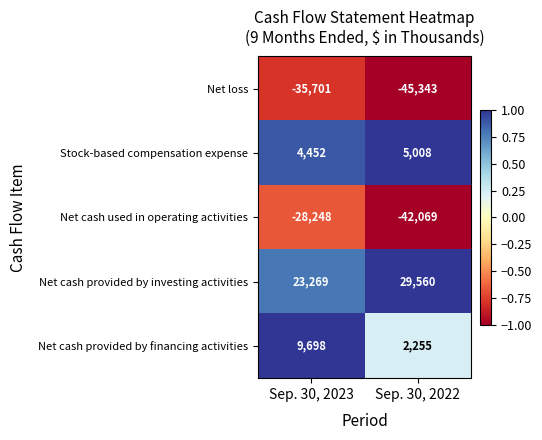

Between Sep. 30, 2023 and Sep. 30, 2022, which series saw the biggest shift?

Net cash used in operating activities